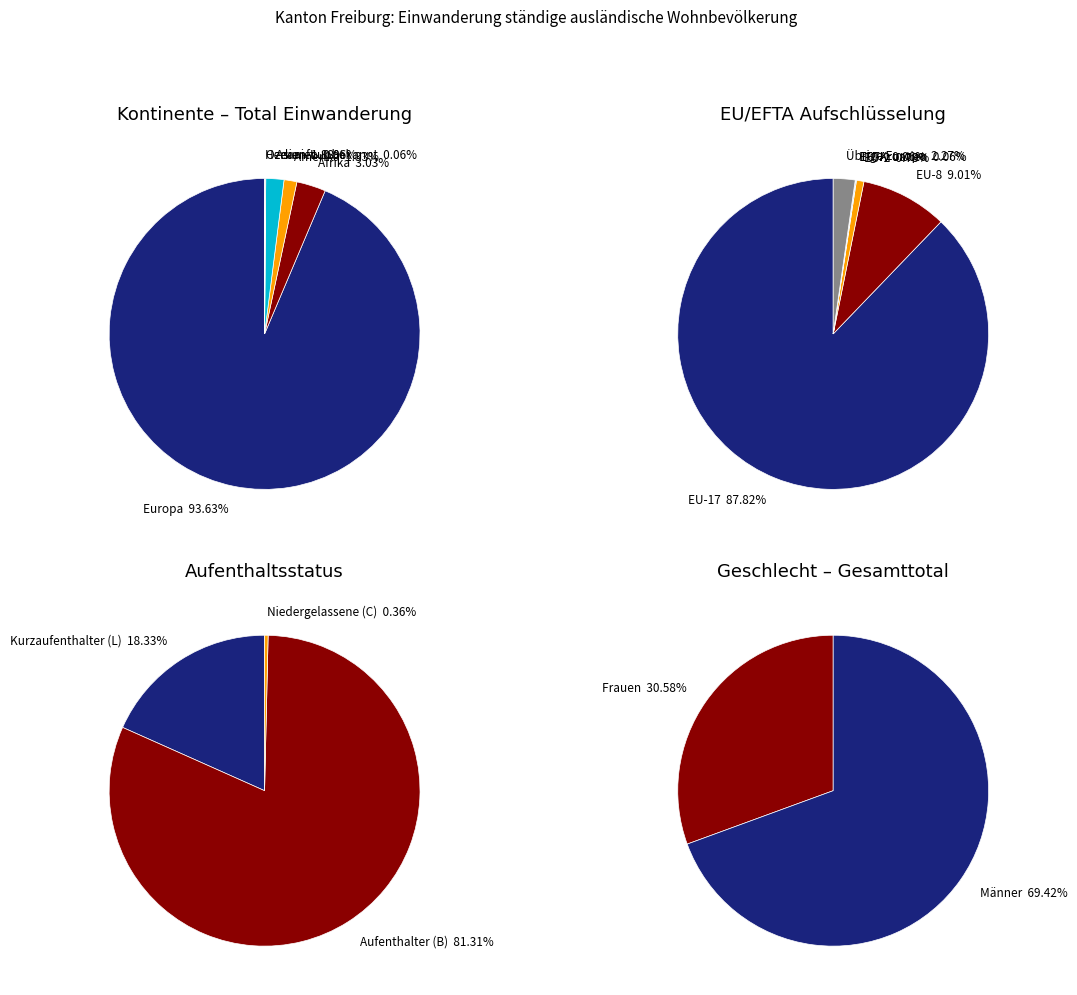

Is there any slice that represents more than half of the pie?

Yes